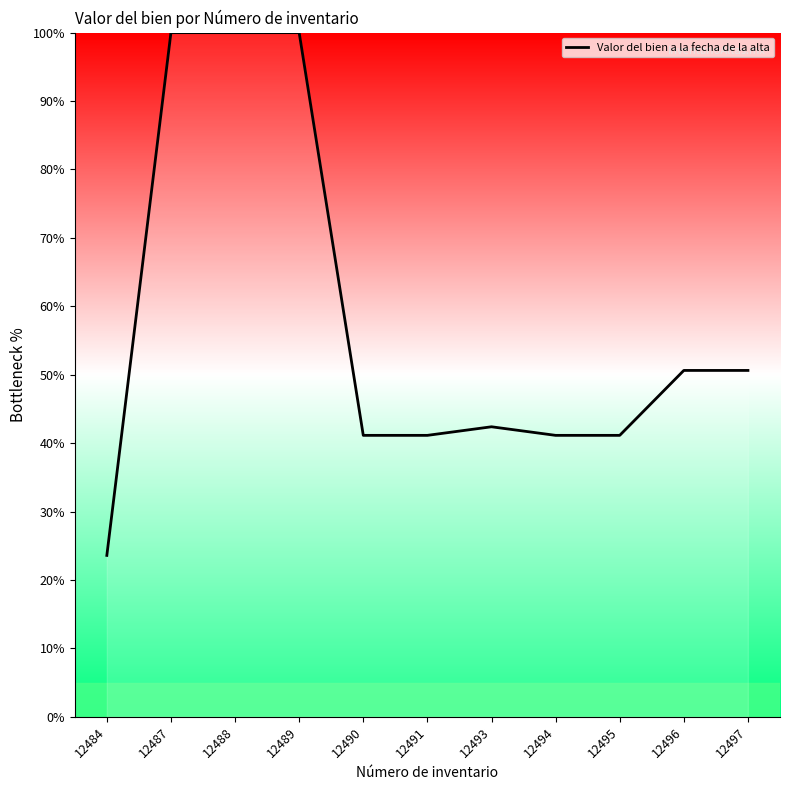

What is the minimum value shown in the chart?

23.6